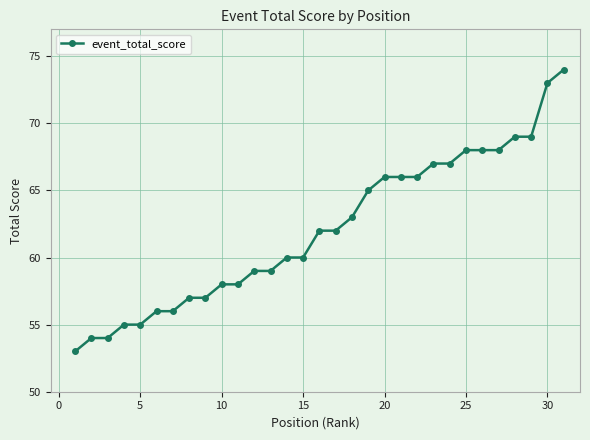

What is the average value?

62